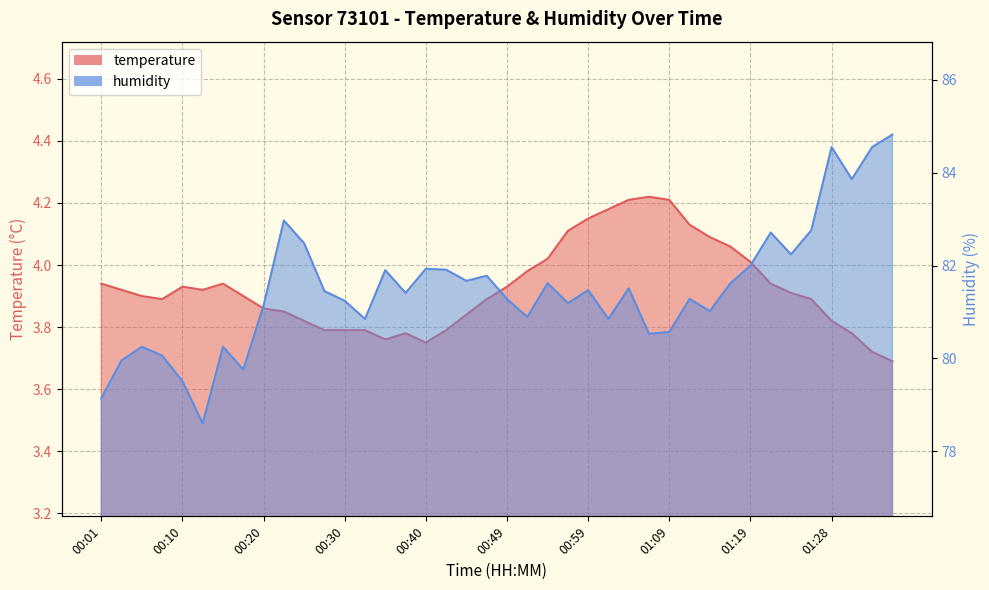

True or false: temperature and humidity intersect in this chart.

False